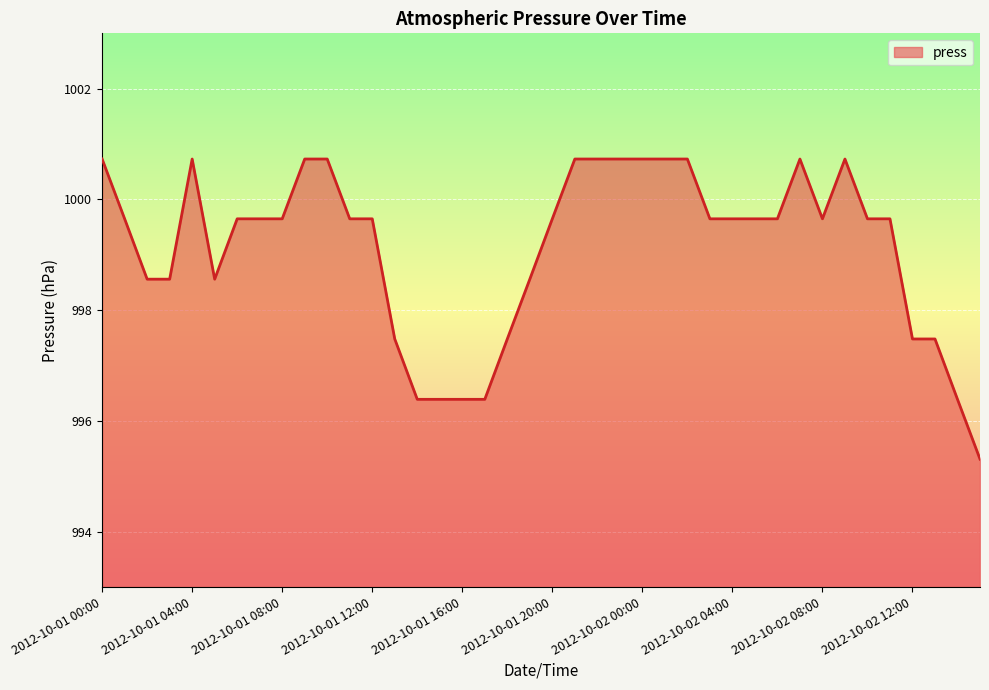

What is the smallest value displayed?

995.3